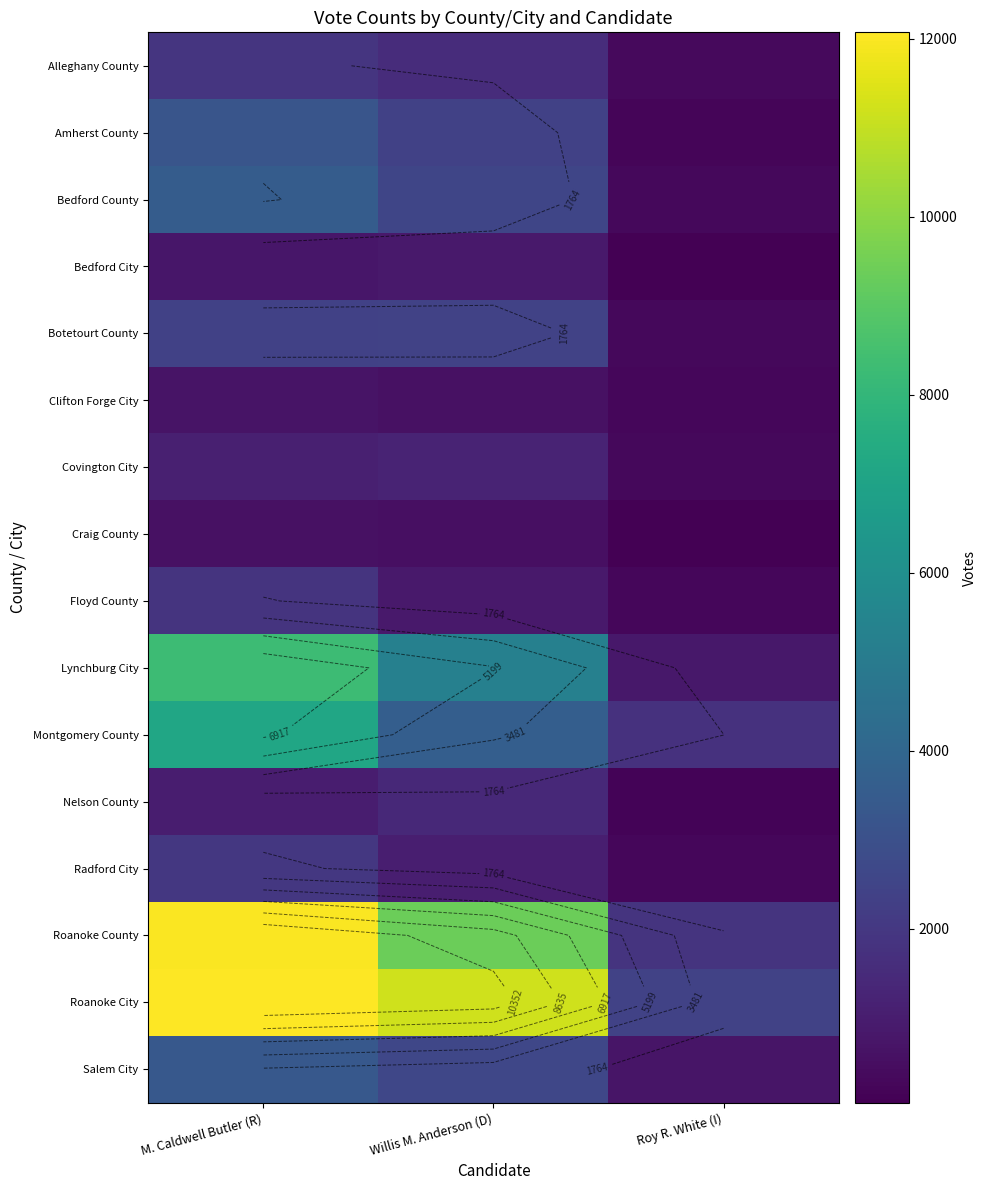

At which category is the sum across all series the highest?

M. Caldwell Butler (R)